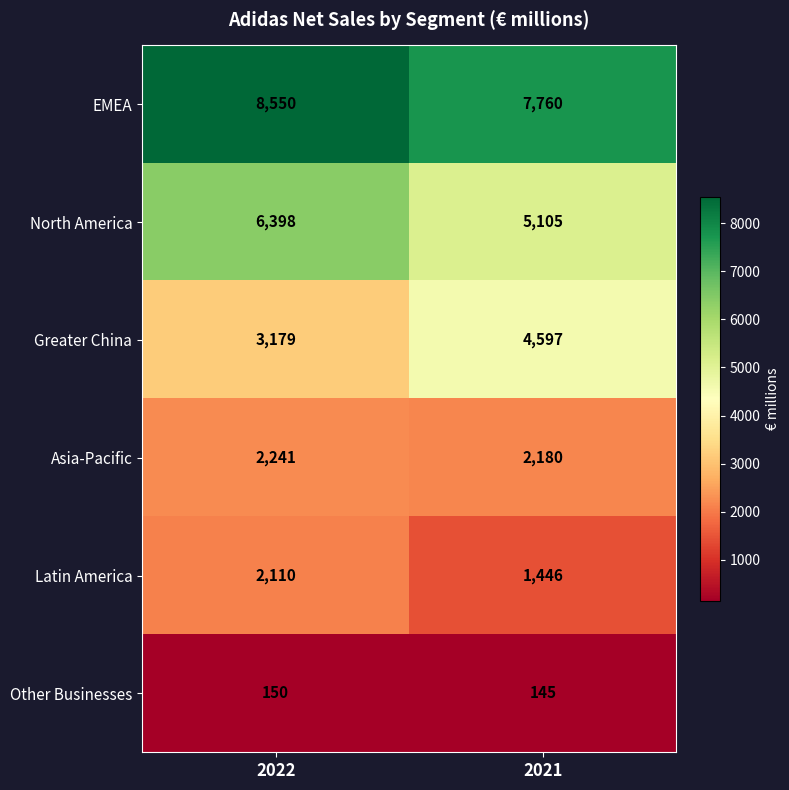

What is the greatest value displayed?

8550